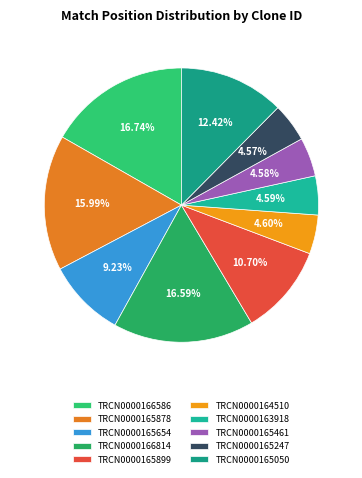

Which slice is the largest?

TRCN0000166586